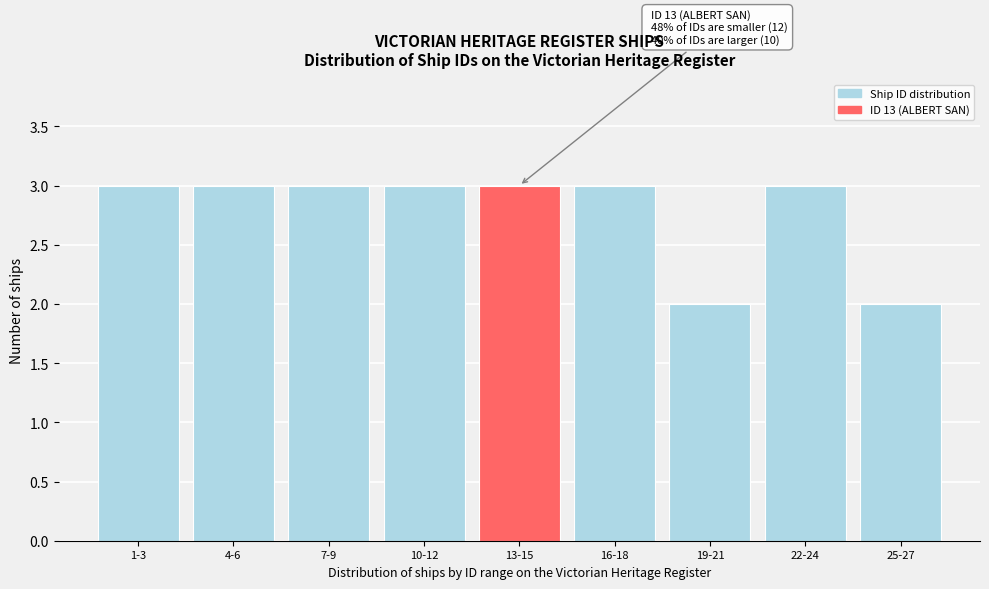

Reading left to right, list all the values displayed in this chart.

3	3	3	3	3	3	2	3	2